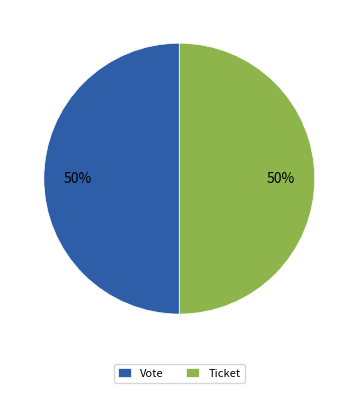

Approximately how many times larger is the value at Ticket compared to Vote?

1.0